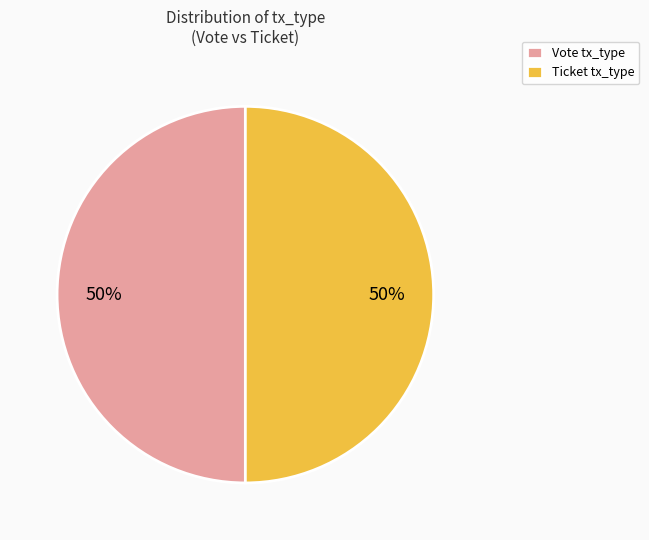

How many slices are in this pie chart?

2